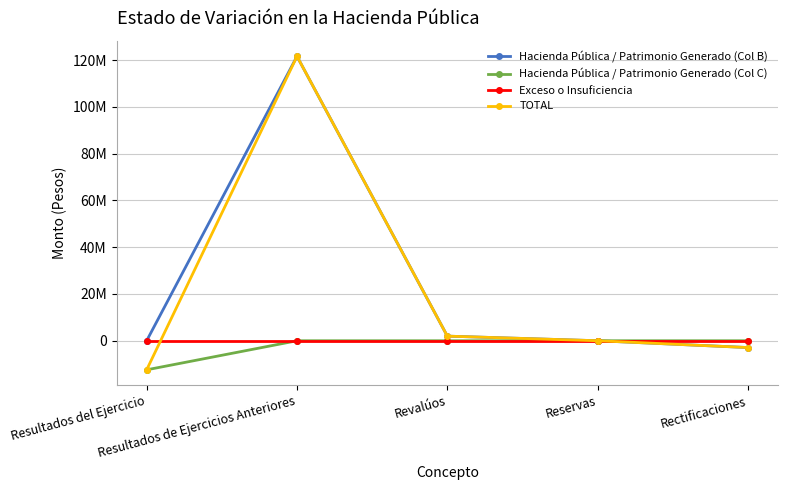

True or false: Exceso o Insuficiencia has more than 2 interior local peaks.

False